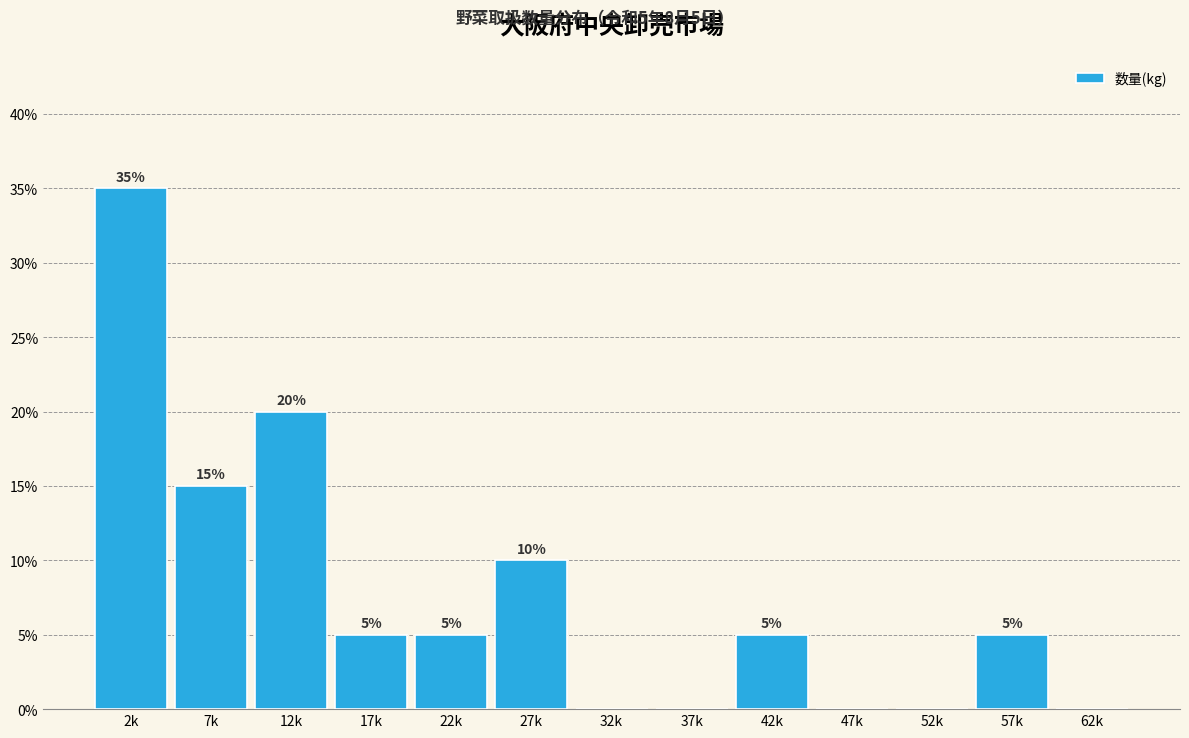

Reading left to right, list all the values displayed in this chart.

2k=35	7k=15	12k=20	17k=5	22k=5	27k=10	32k=0	37k=0	42k=5	47k=0	52k=0	57k=5	62k=0